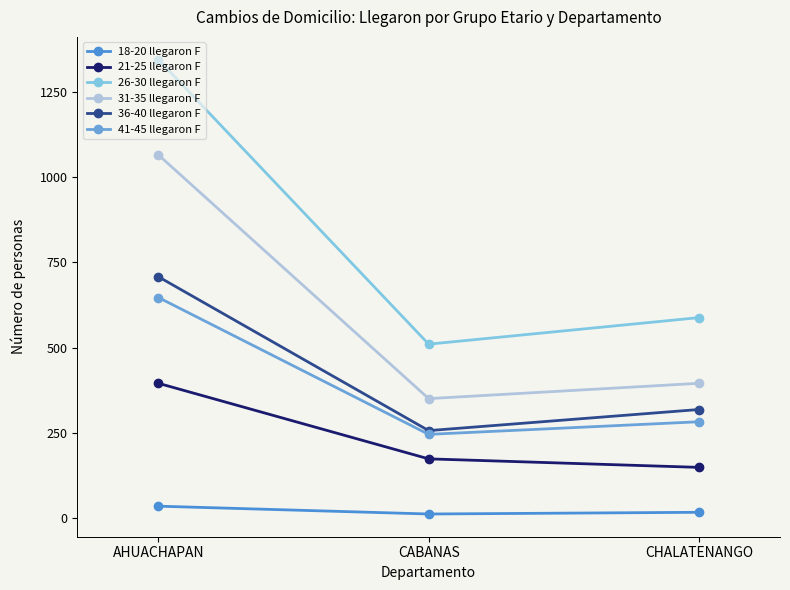

What is the sum of all 31-35 llegaron F values?

1811